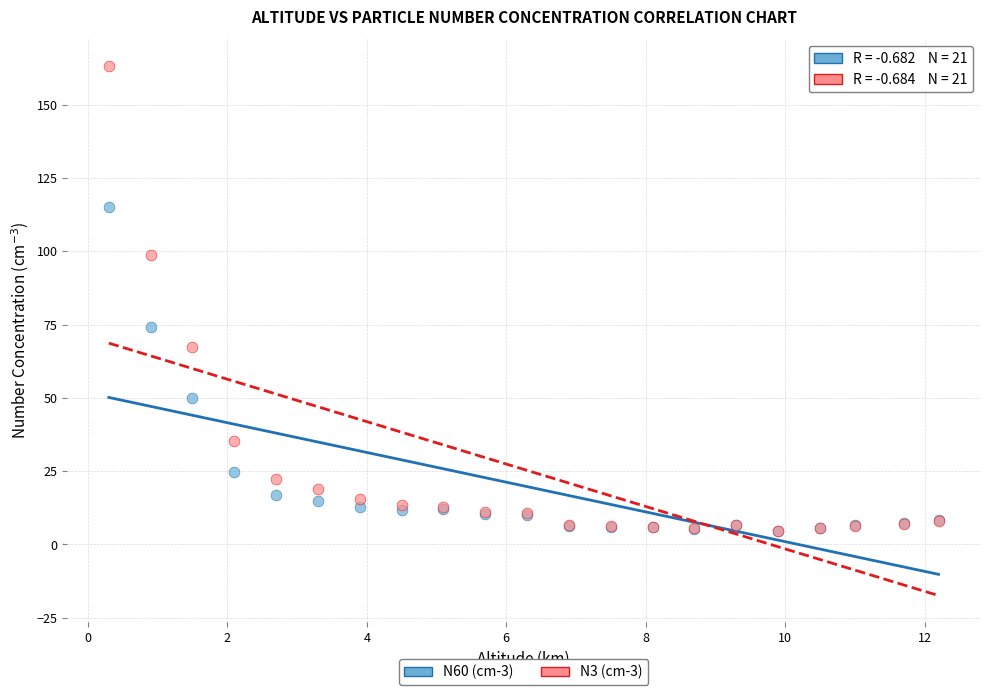

Across all series, what Y value is closest to 83?

74.0